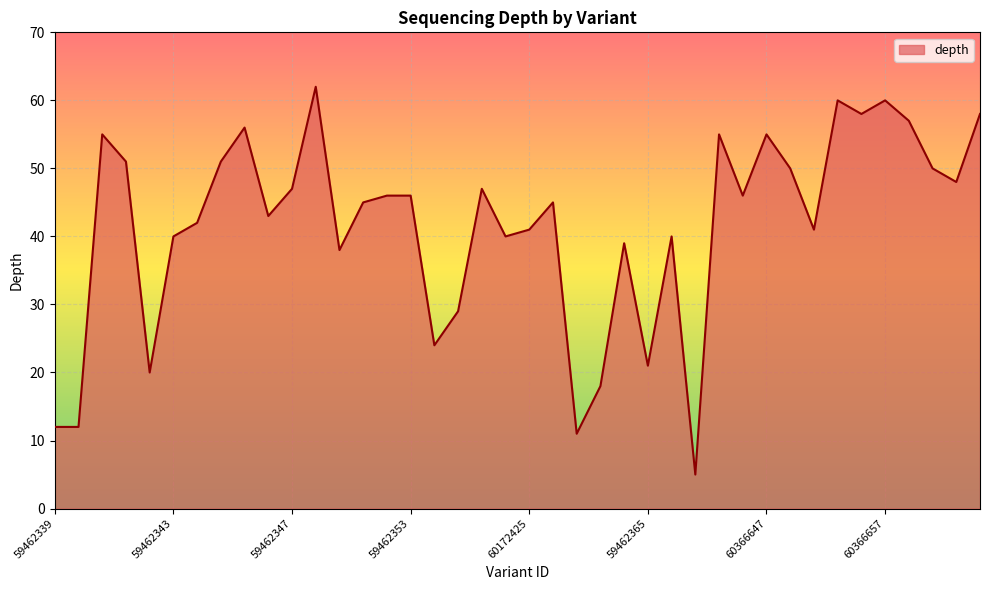

What is the smallest value displayed?

5